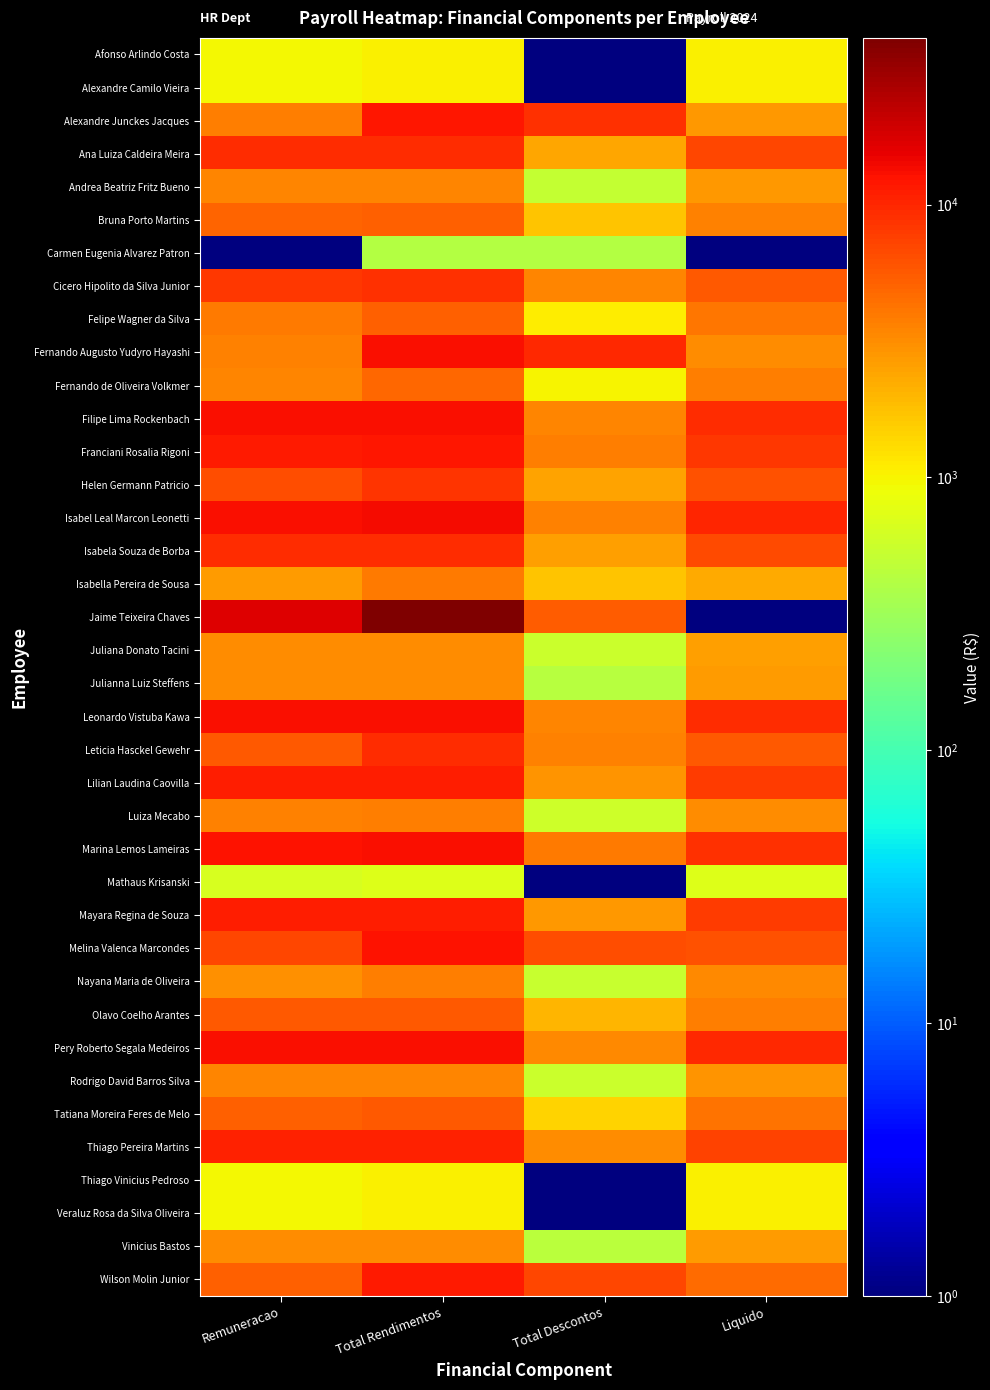

Between Remuneracao and Total Rendimentos, which series saw the biggest shift?

Jaime Teixeira Chaves